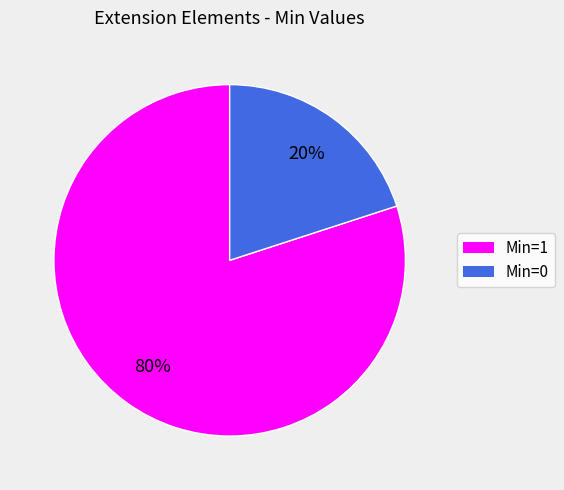

Count the number of slices in the pie.

2